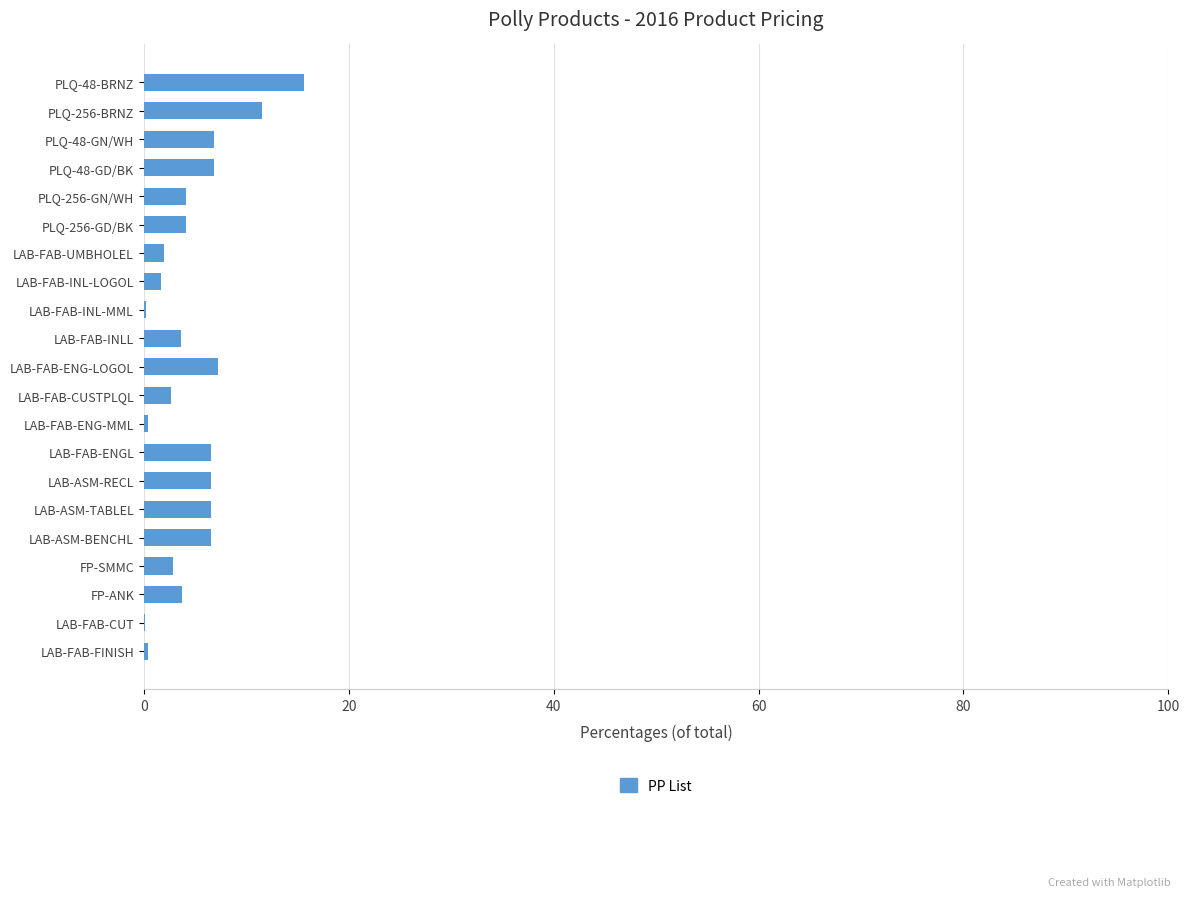

Which label corresponds to the largest value in the chart?

PLQ-48-BRNZ